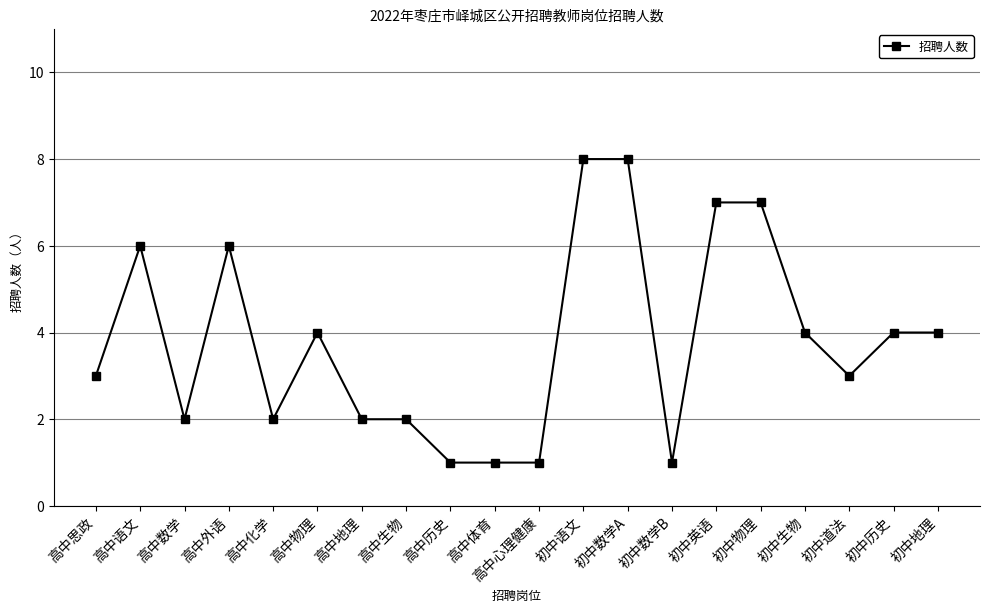

What is the greatest value displayed?

8